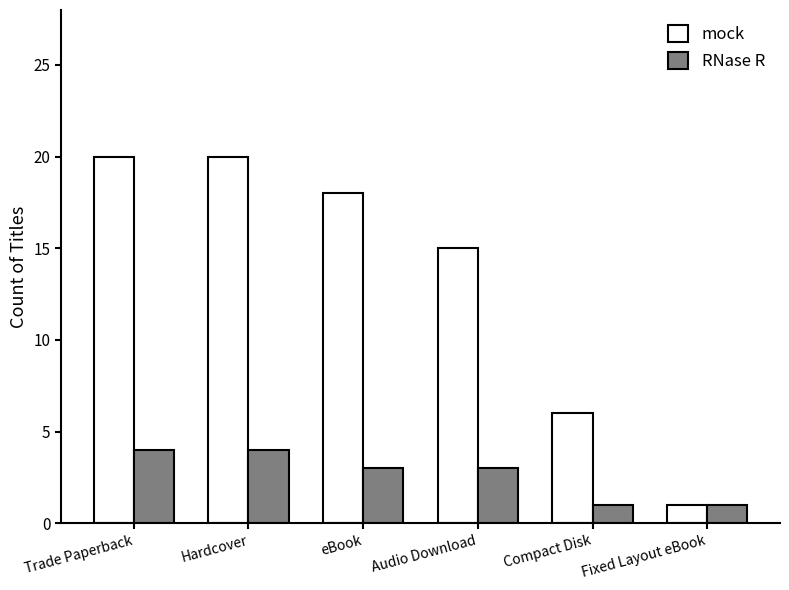

Reading left to right, extract all data points from this chart.

mock: Trade Paperback=20	Hardcover=20	eBook=18	Audio Download=15	Compact Disk=6	Fixed Layout eBook=1
RNase R: Trade Paperback=4	Hardcover=4	eBook=3	Audio Download=3	Compact Disk=1	Fixed Layout eBook=1